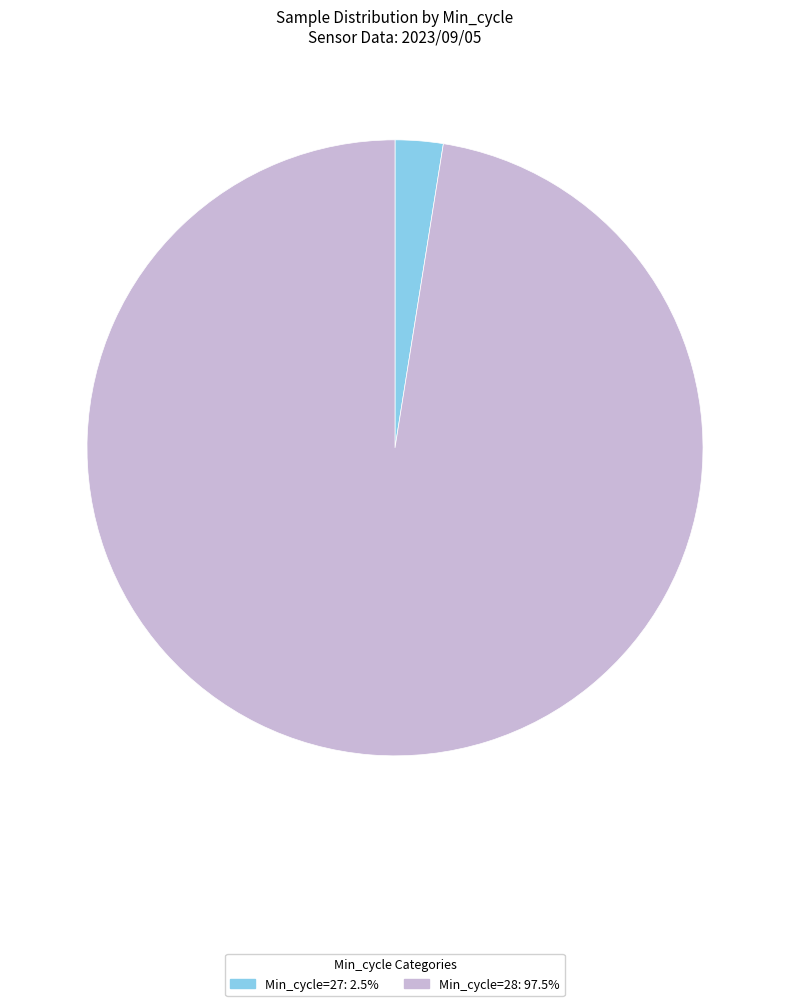

Is there a majority slice in this chart?

Yes